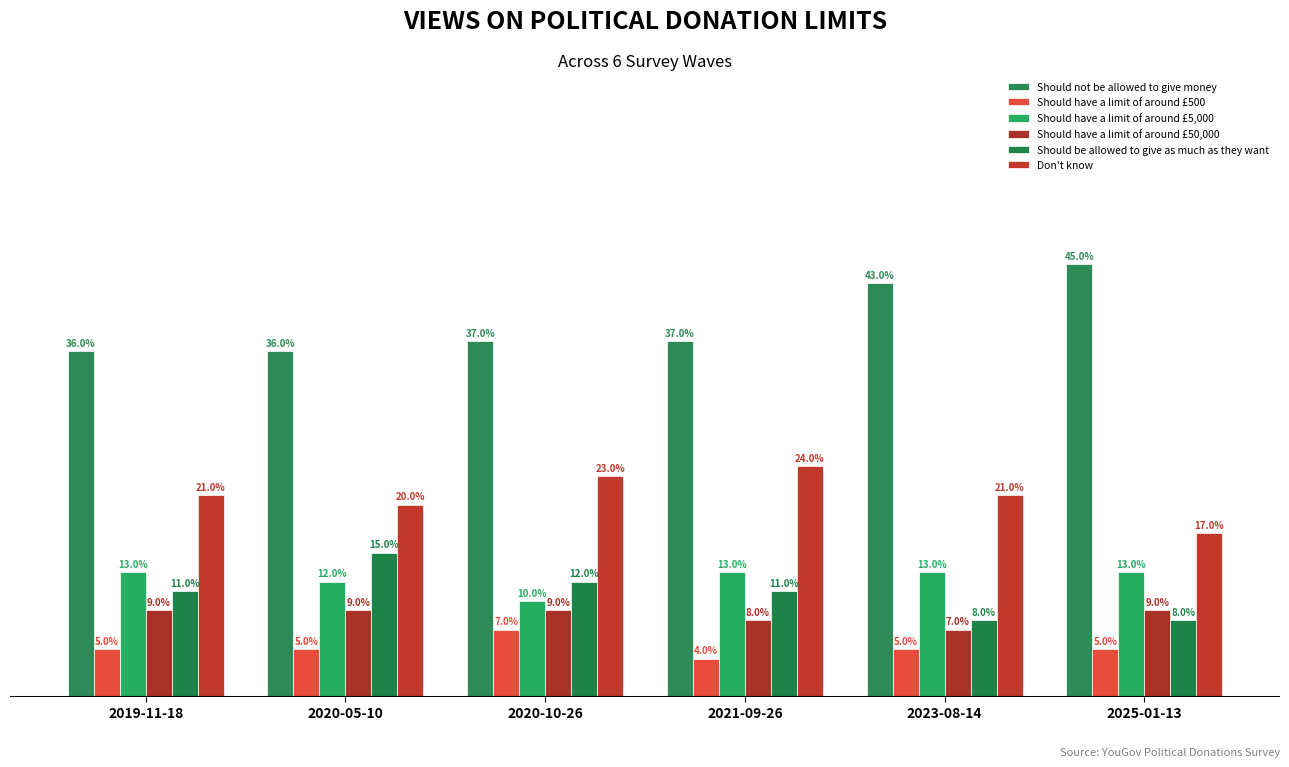

Count the Should have a limit of around £50,000 values in the range 0 to 1.

6